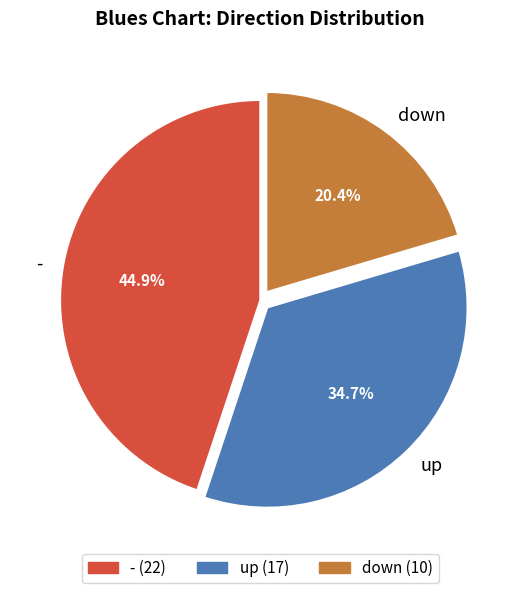

To the nearest percent, what is the difference between the up and - slice percentages?

10%